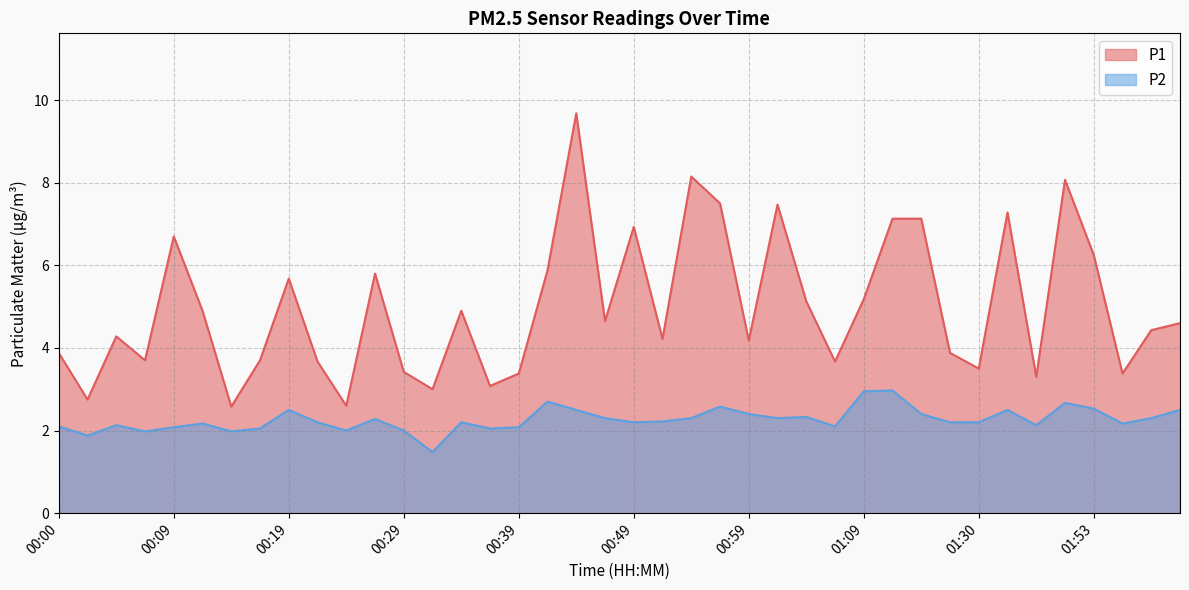

Reading left to right, list all the values displayed in this chart.

P1: 3.9	2.8	4.3	3.7	6.7	4.9	2.6	3.7	5.7	3.7	2.6	5.8	3.4	3.0	4.9	3.1	3.4	5.9	9.7	4.7	6.9	4.2	8.2	7.5	4.2	7.5	5.1	3.7	5.2	7.1	7.1	3.9	3.5	7.3	3.3	8.1	6.2	3.4	4.4	4.6
P2: 2.1	1.9	2.1	2.0	2.1	2.2	2.0	2.0	2.5	2.2	2.0	2.3	2.0	1.5	2.2	2.0	2.1	2.7	2.5	2.3	2.2	2.2	2.3	2.6	2.4	2.3	2.3	2.1	3.0	3.0	2.4	2.2	2.2	2.5	2.1	2.7	2.5	2.2	2.3	2.5